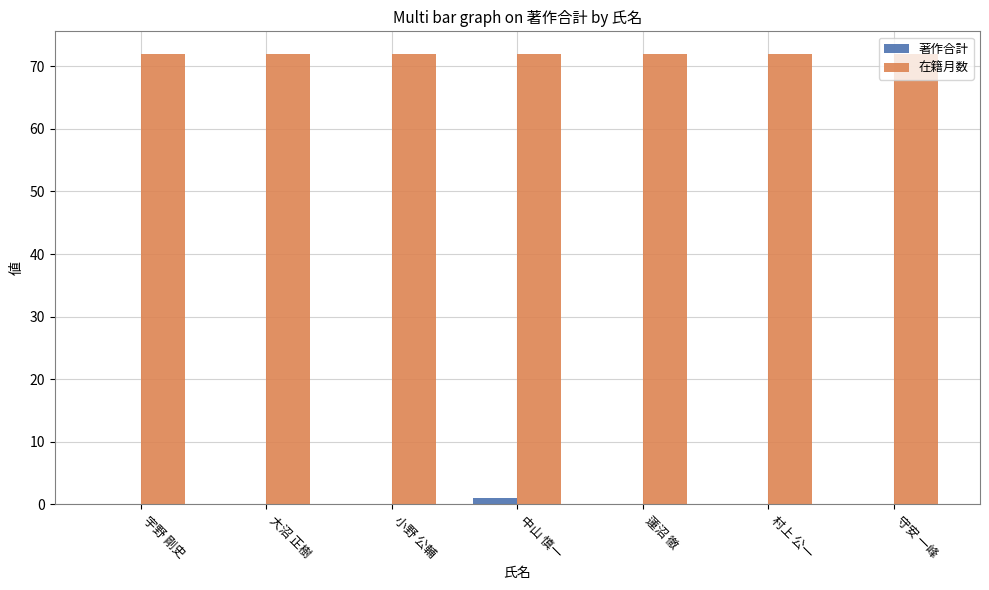

What is the maximum value shown in the chart?

72